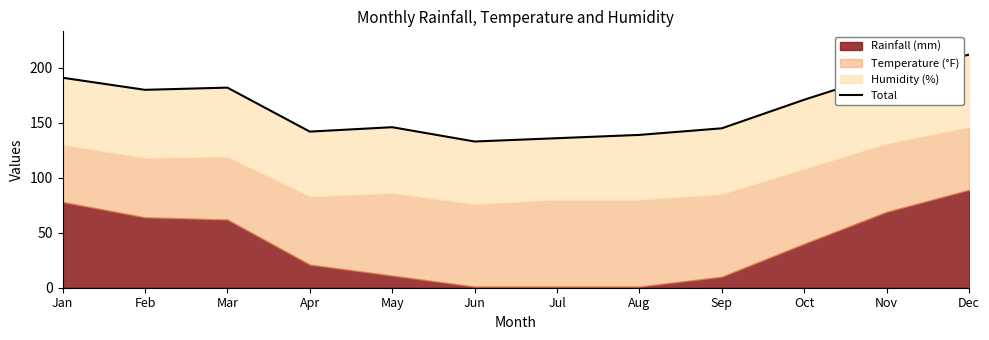

At which label does the data first exceed 171?

Jan